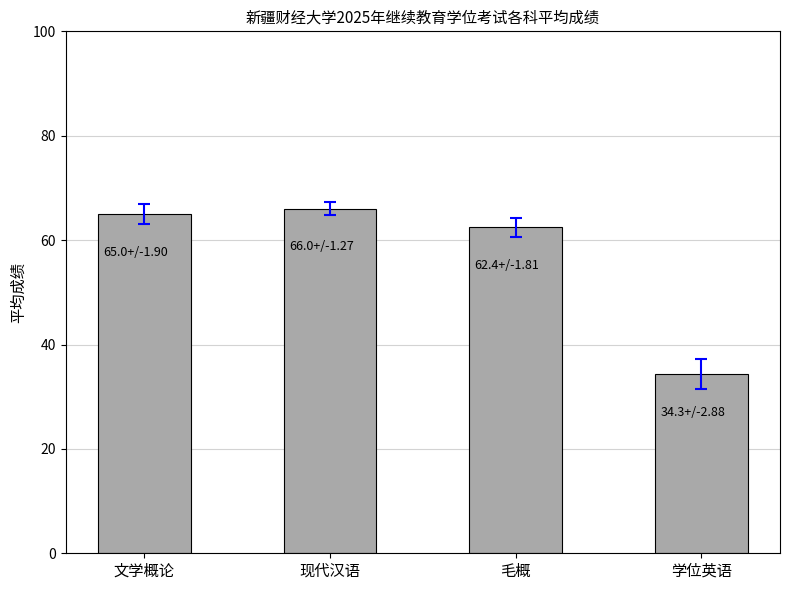

What is the value of the 2nd bar from the left?

66.0